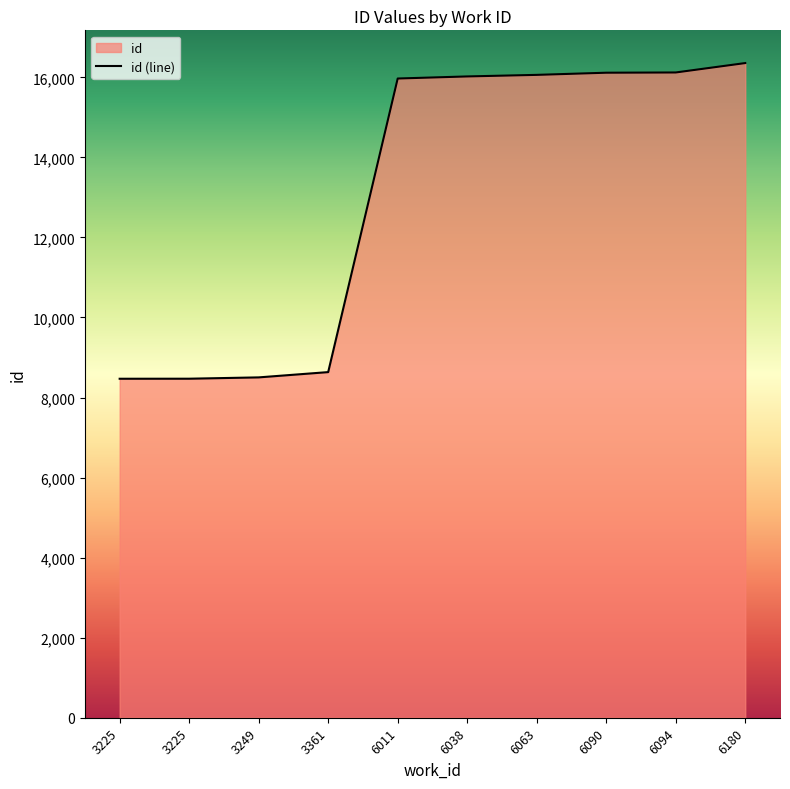

Approximately how many times larger is the value at 6038 compared to 3249?

1.9